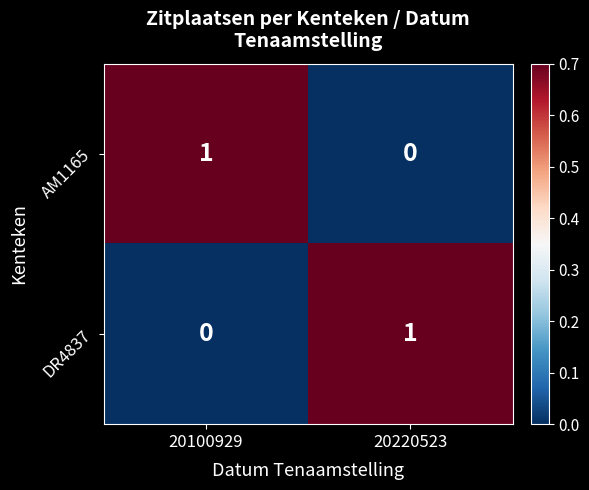

What is the total value across all series at 20220523?

1